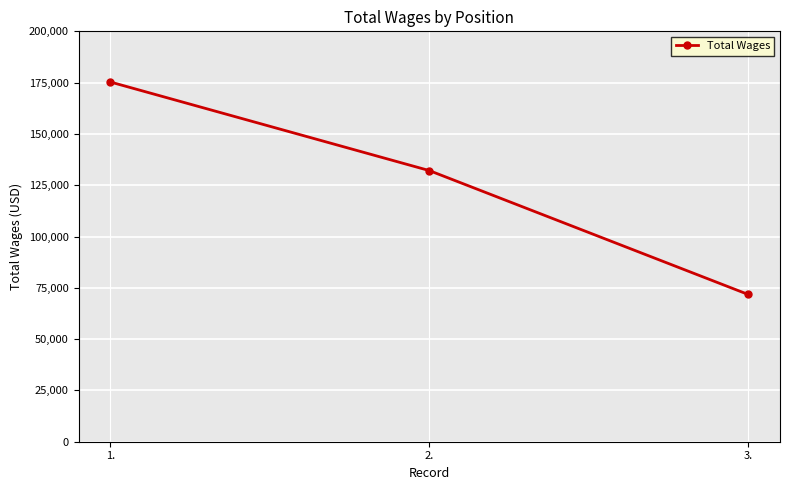

The chart shows a value of 121866 at 1.. True or false?

False